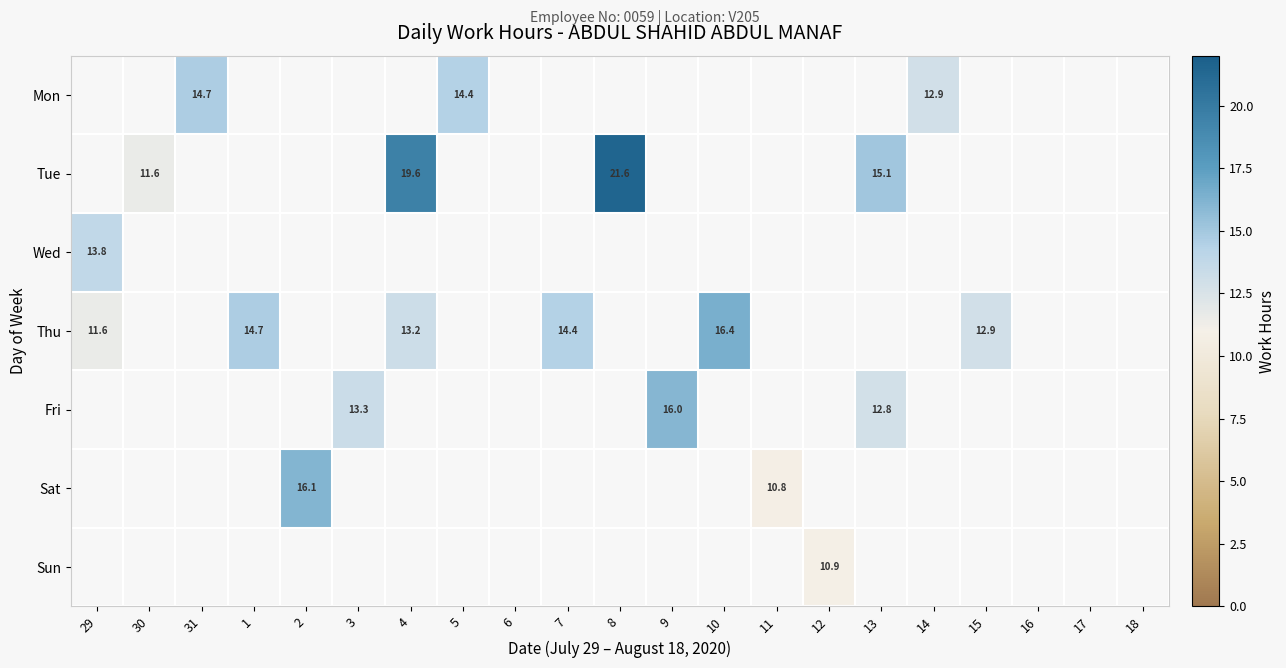

What is the greatest value displayed?

21.6